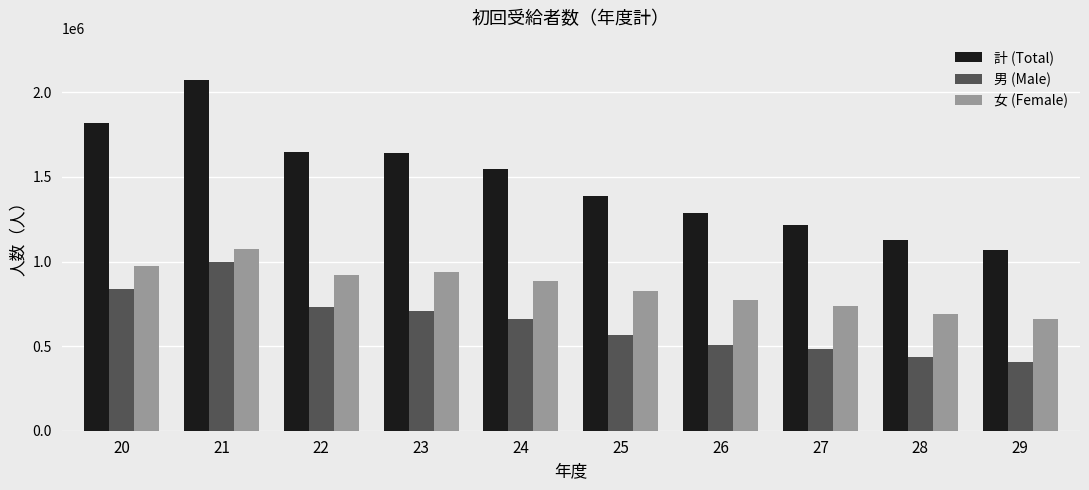

What is the total value across all series at 25?

2776070